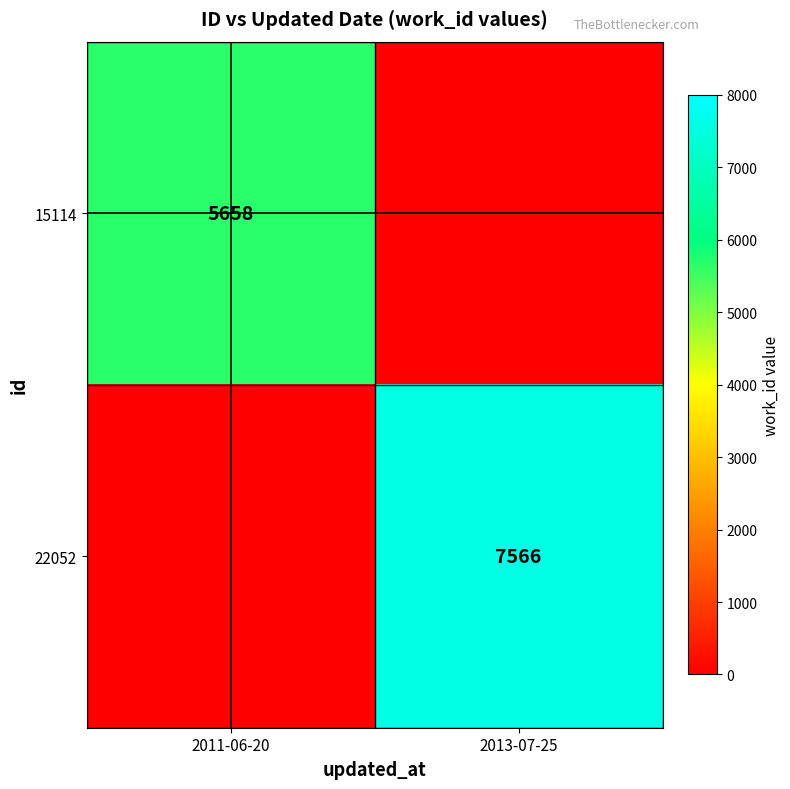

The 15114 series shows 5658 at 2011-06-20. True or false?

True